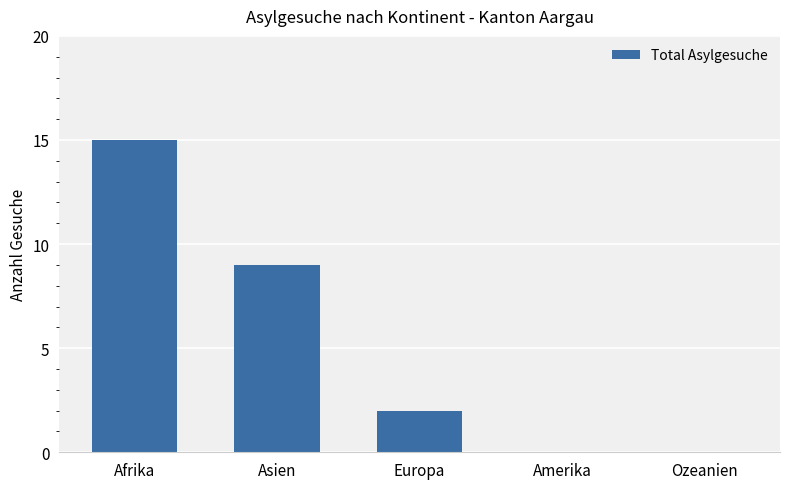

At which category does the chart reach its peak across all series?

Afrika